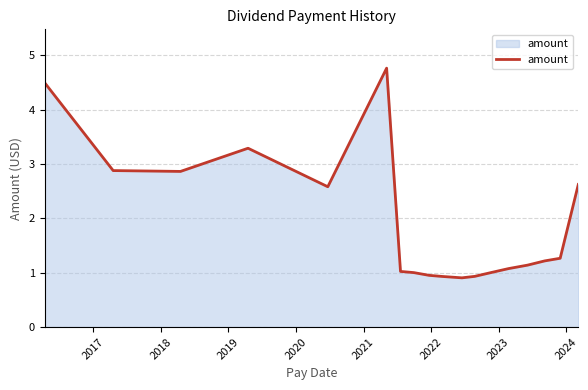

What is the minimum value shown in the chart?

0.9